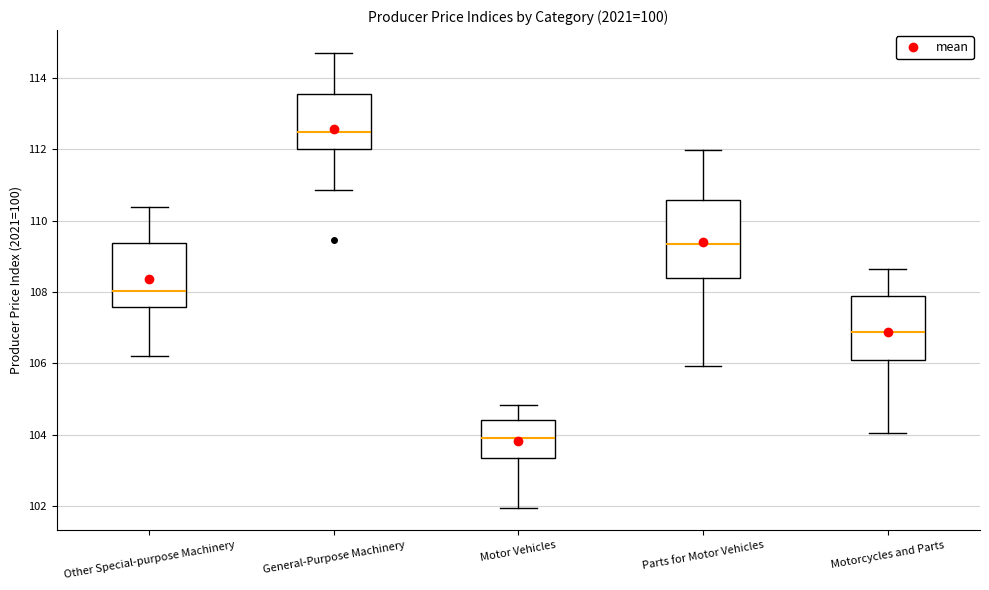

Where is the upper edge of the box for Parts for Motor Vehicles on the y-axis? The values are not printed on the chart, so give them approximately, as read against the axis.

110.6